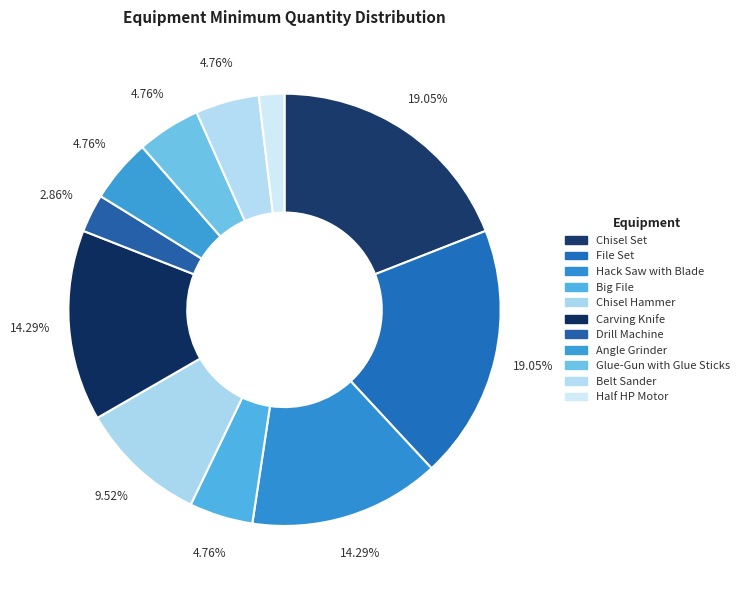

How many segments does this pie chart have?

11